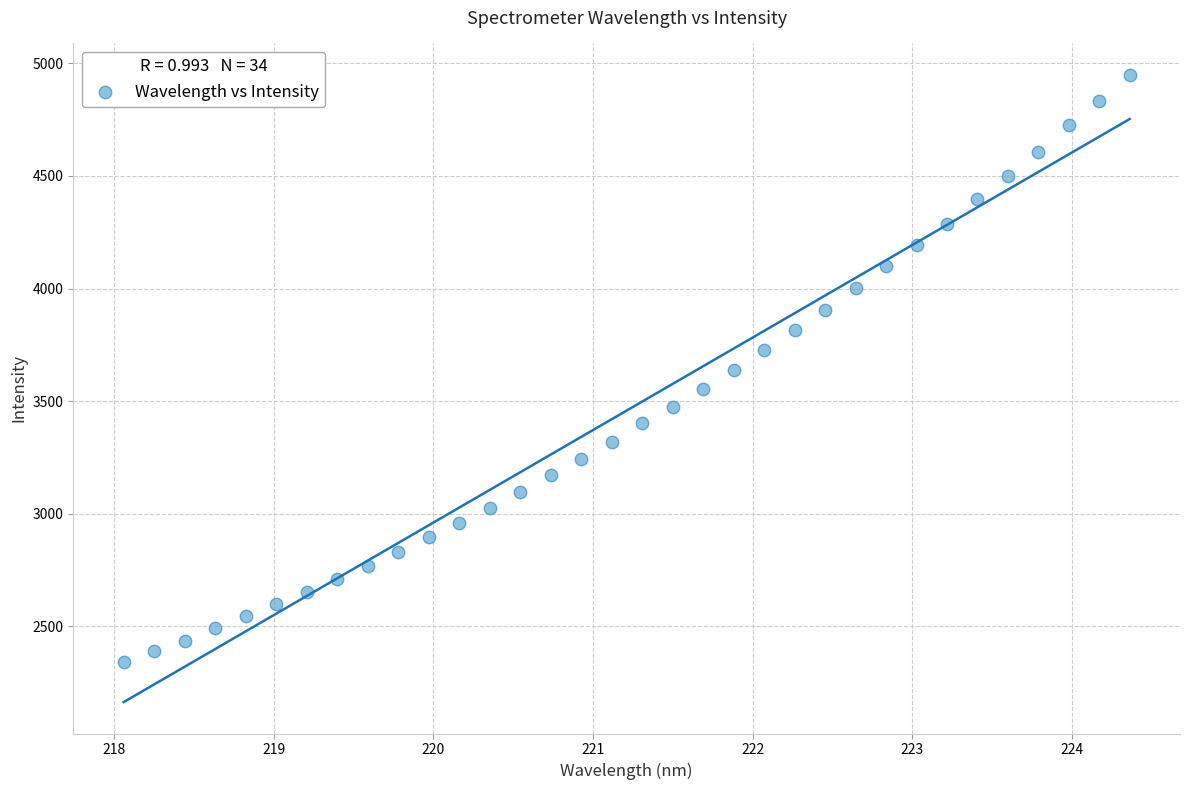

What is the range of X values (max minus min)?

6.3